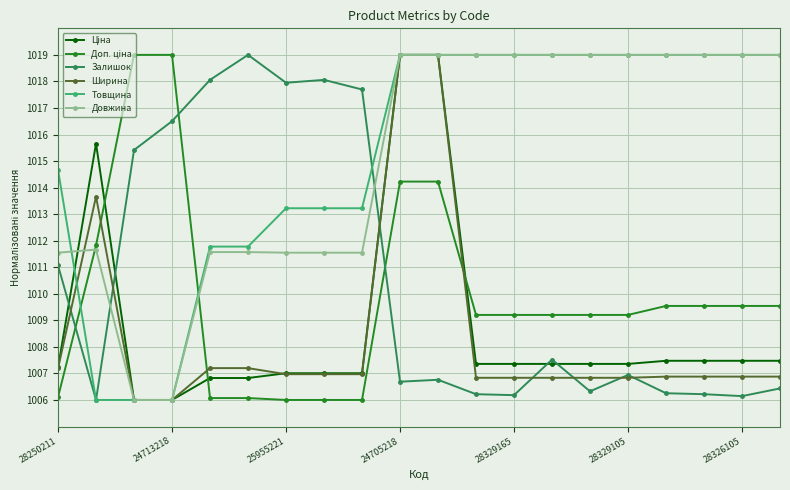

True or false: Залишок has more than 1 points higher than both neighbors.

True